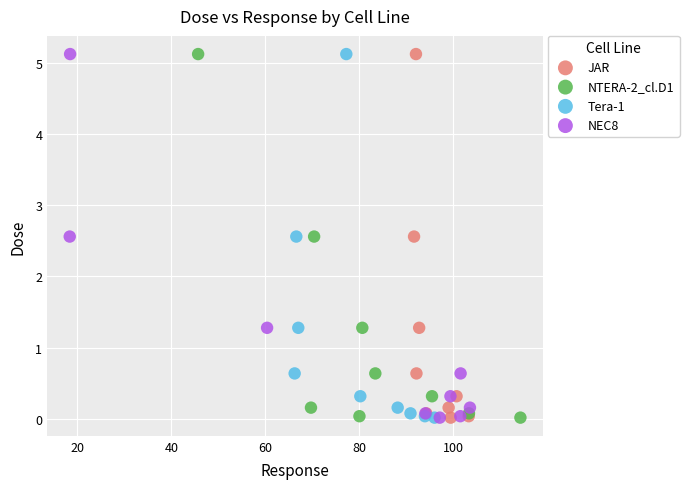

What are all the series names shown in the legend?

JAR, NTERA-2_cl.D1, Tera-1, NEC8